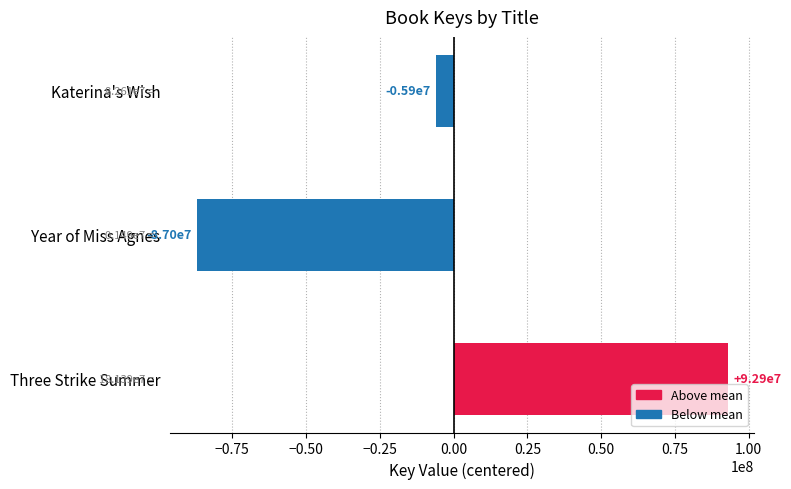

Are the bars grouped side by side (vs. stacked)?

No